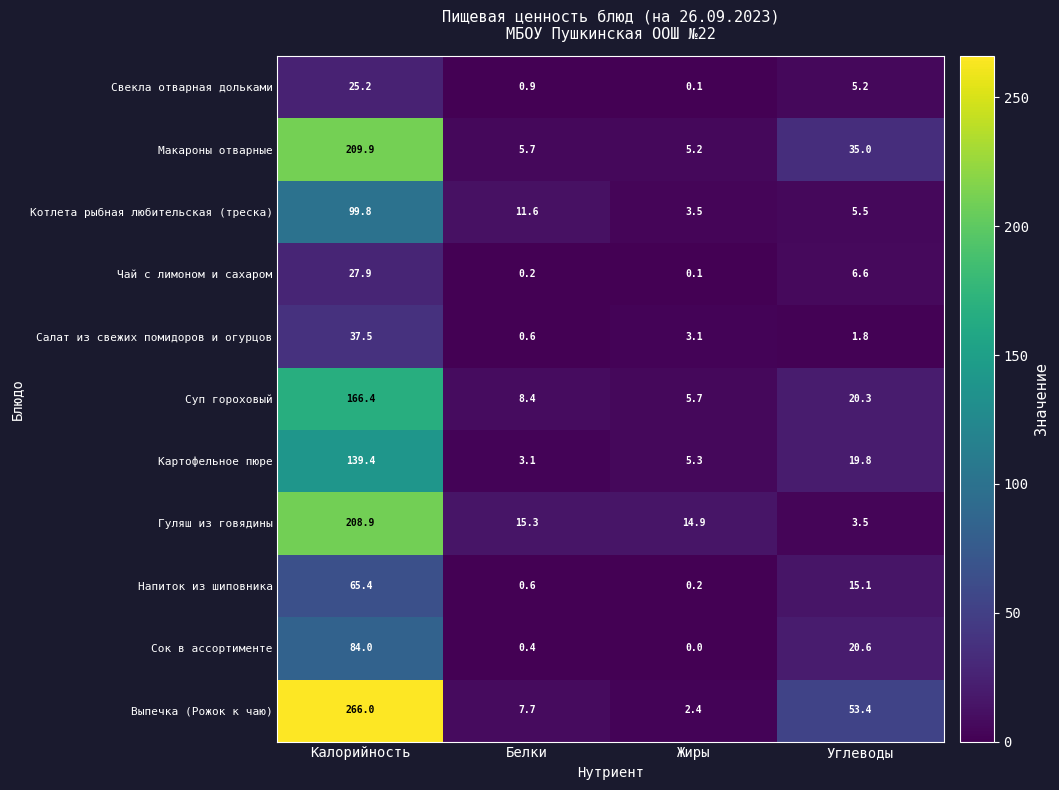

The Суп гороховый series shows 291.4 at Калорийность. True or false?

False